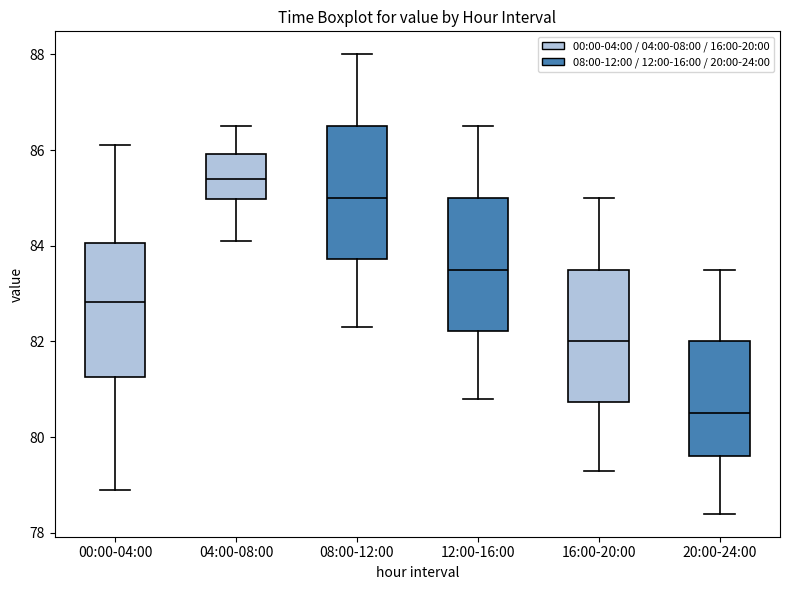

Reading left to right, read every box against the y-axis: the position of its median line, the range the box covers, and the ends of its whiskers. The values are not printed on the chart, so give them approximately, as read against the axis.

00:00-04:00: median 82.8, box 81.2 to 84.0, whiskers 79.0 to 86.2
04:00-08:00: median 85.4, box 85.0 to 86.0, whiskers 84.2 to 86.6
08:00-12:00: median 85.0, box 83.8 to 86.6, whiskers 82.4 to 88.0
12:00-16:00: median 83.6, box 82.2 to 85.0, whiskers 80.8 to 86.6
16:00-20:00: median 82.0, box 80.8 to 83.6, whiskers 79.4 to 85.0
20:00-24:00: median 80.6, box 79.6 to 82.0, whiskers 78.4 to 83.6